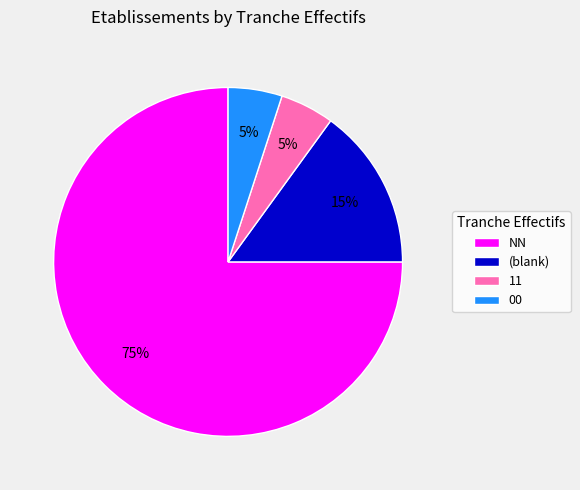

What is the ratio of the value at NN to the value at 00?

15.0